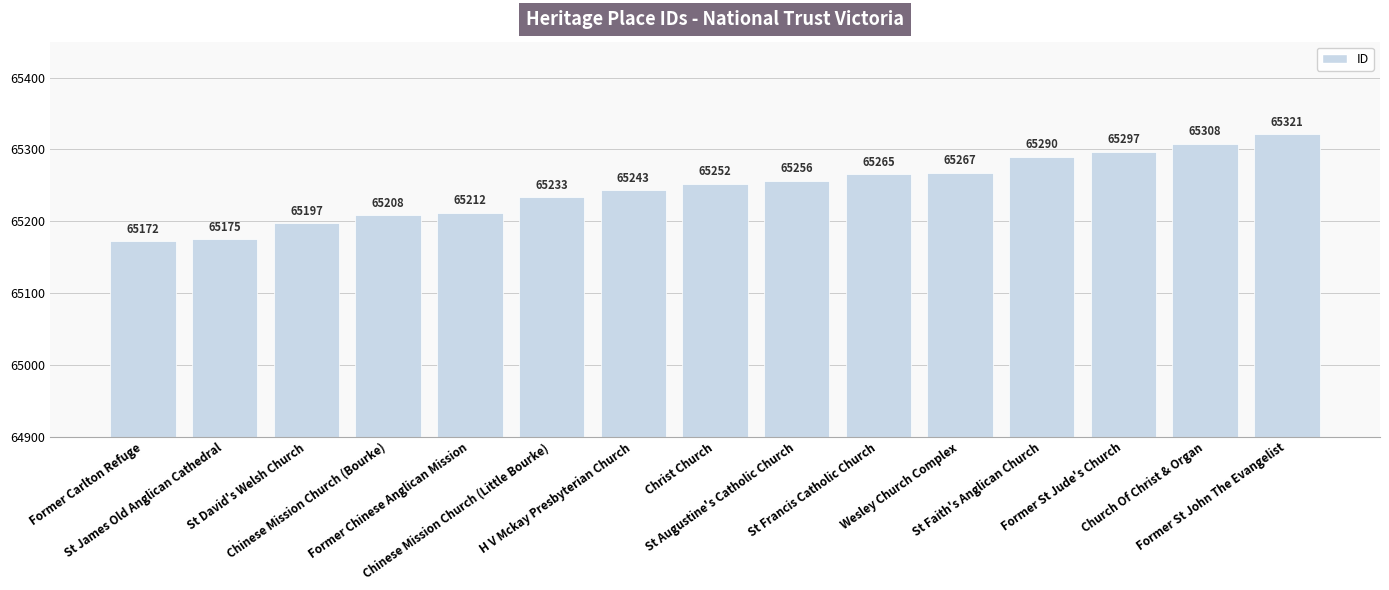

What is the smallest value displayed?

65172